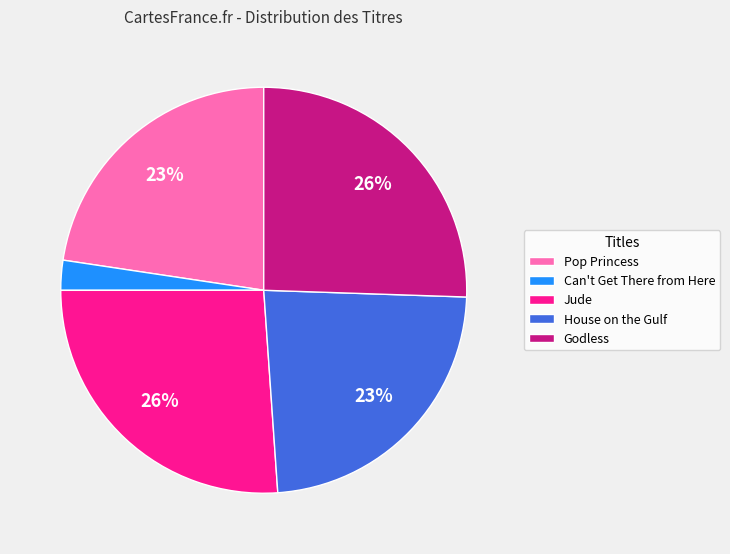

Is House on the Gulf the majority of the pie?

No